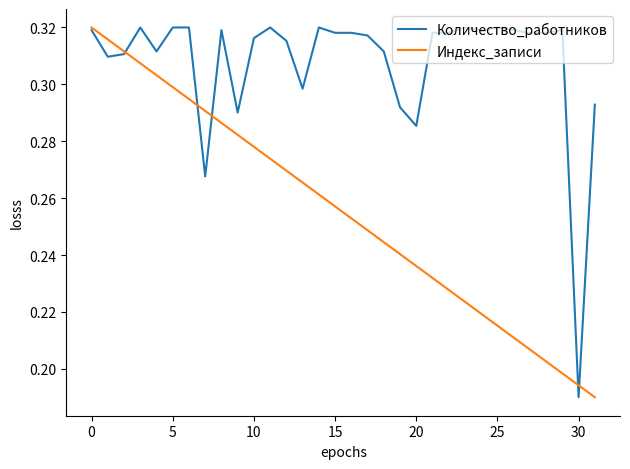

List the series in order of their overall mean, highest first.

Количество_работников, Индекс_записи